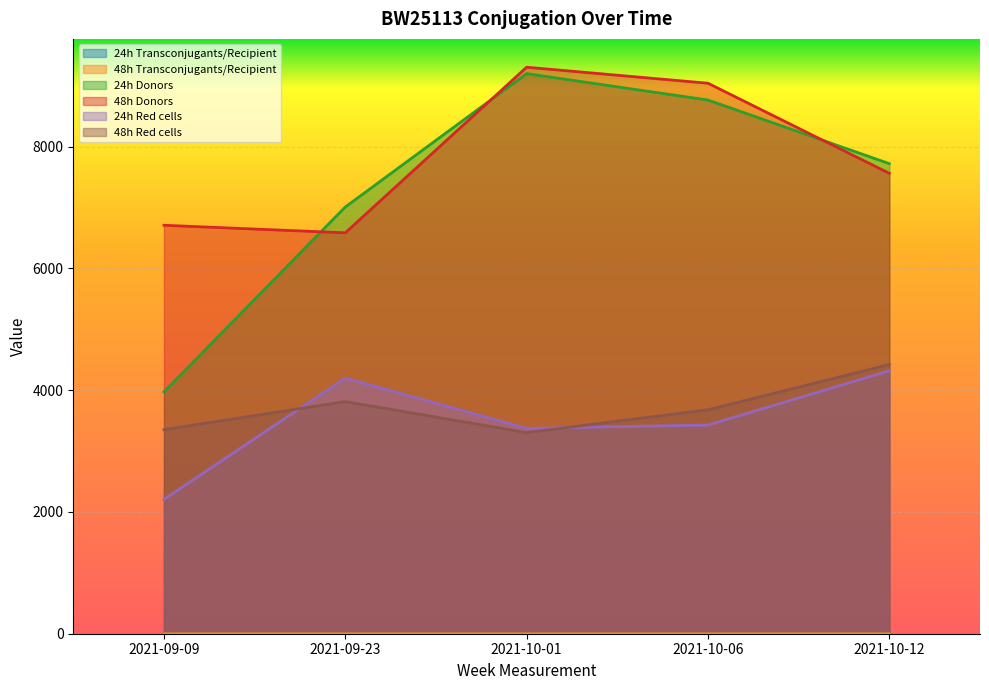

What is the difference between the 48h Red cells values at 2021-10-01 and 2021-09-23?

510.0